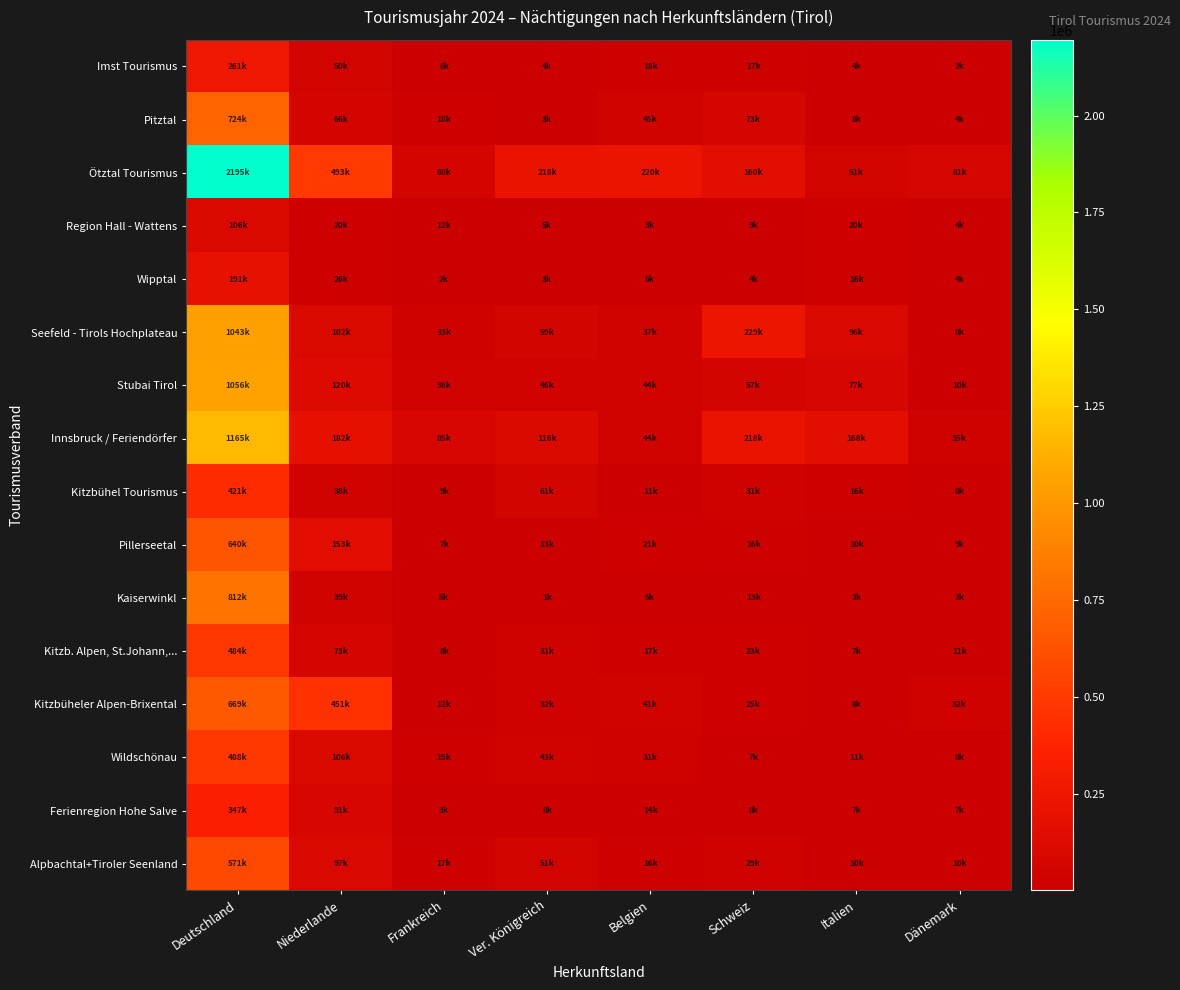

Reading left to right, list all the values displayed in this chart.

Imst Tourismus: Deutschland=261380	Niederlande=50260	Frankreich=6386	Ver. Königreich=4240	Belgien=18936	Schweiz=17526	Italien=4881	Dänemark=2656
Pitztal: Deutschland=724129	Niederlande=66831	Frankreich=18280	Ver. Königreich=3475	Belgien=45204	Schweiz=73484	Italien=8023	Dänemark=4642
Ötztal Tourismus: Deutschland=2195170	Niederlande=493966	Frankreich=68550	Ver. Königreich=218089	Belgien=220526	Schweiz=160628	Italien=51675	Dänemark=81116
Region Hall - Wattens: Deutschland=106217	Niederlande=20904	Frankreich=12133	Ver. Königreich=5299	Belgien=3286	Schweiz=9167	Italien=20430	Dänemark=4944
Wipptal: Deutschland=191440	Niederlande=26966	Frankreich=2689	Ver. Königreich=3010	Belgien=5699	Schweiz=4601	Italien=16593	Dänemark=4842
Seefeld - Tirols Hochplateau: Deutschland=1043178	Niederlande=102232	Frankreich=33141	Ver. Königreich=59205	Belgien=37905	Schweiz=229352	Italien=96537	Dänemark=8543
Stubai Tirol: Deutschland=1056960	Niederlande=120851	Frankreich=36341	Ver. Königreich=46324	Belgien=44314	Schweiz=57694	Italien=77550	Dänemark=10476
Innsbruck / Feriendörfer: Deutschland=1165832	Niederlande=182096	Frankreich=85405	Ver. Königreich=116493	Belgien=44350	Schweiz=218480	Italien=168849	Dänemark=35190
Kitzbühel Tourismus: Deutschland=421554	Niederlande=38217	Frankreich=9489	Ver. Königreich=61149	Belgien=11834	Schweiz=31209	Italien=16296	Dänemark=8527
Pillerseetal: Deutschland=640984	Niederlande=153517	Frankreich=7703	Ver. Königreich=13777	Belgien=21991	Schweiz=16157	Italien=10355	Dänemark=9807
Kaiserwinkl: Deutschland=812710	Niederlande=39745	Frankreich=5655	Ver. Königreich=1828	Belgien=5573	Schweiz=13937	Italien=3070	Dänemark=3223
Kitzb. Alpen, St.Johann,...: Deutschland=484280	Niederlande=73798	Frankreich=8681	Ver. Königreich=31357	Belgien=17402	Schweiz=23524	Italien=7350	Dänemark=11385
Kitzbüheler Alpen-Brixental: Deutschland=669317	Niederlande=451325	Frankreich=12843	Ver. Königreich=32303	Belgien=41022	Schweiz=25375	Italien=8785	Dänemark=32618
Wildschönau: Deutschland=488609	Niederlande=106781	Frankreich=15731	Ver. Königreich=43771	Belgien=31640	Schweiz=7081	Italien=11871	Dänemark=8890
Ferienregion Hohe Salve: Deutschland=347344	Niederlande=91742	Frankreich=3411	Ver. Königreich=8492	Belgien=14569	Schweiz=8498	Italien=7202	Dänemark=7207
Alpbachtal+Tiroler Seenland: Deutschland=571601	Niederlande=97961	Frankreich=17491	Ver. Königreich=51677	Belgien=16505	Schweiz=29099	Italien=10546	Dänemark=10593